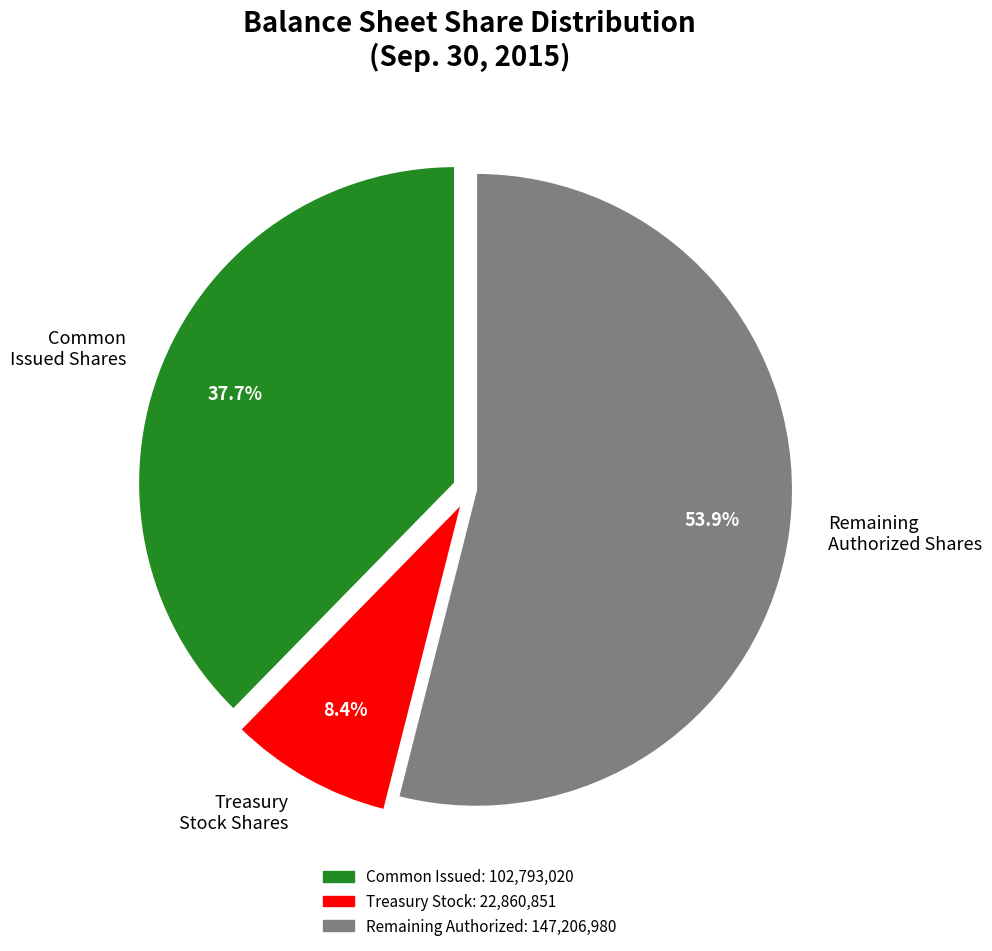

Approximately how many times larger is the value at Remaining Authorized Shares compared to Treasury Stock Shares?

6.4